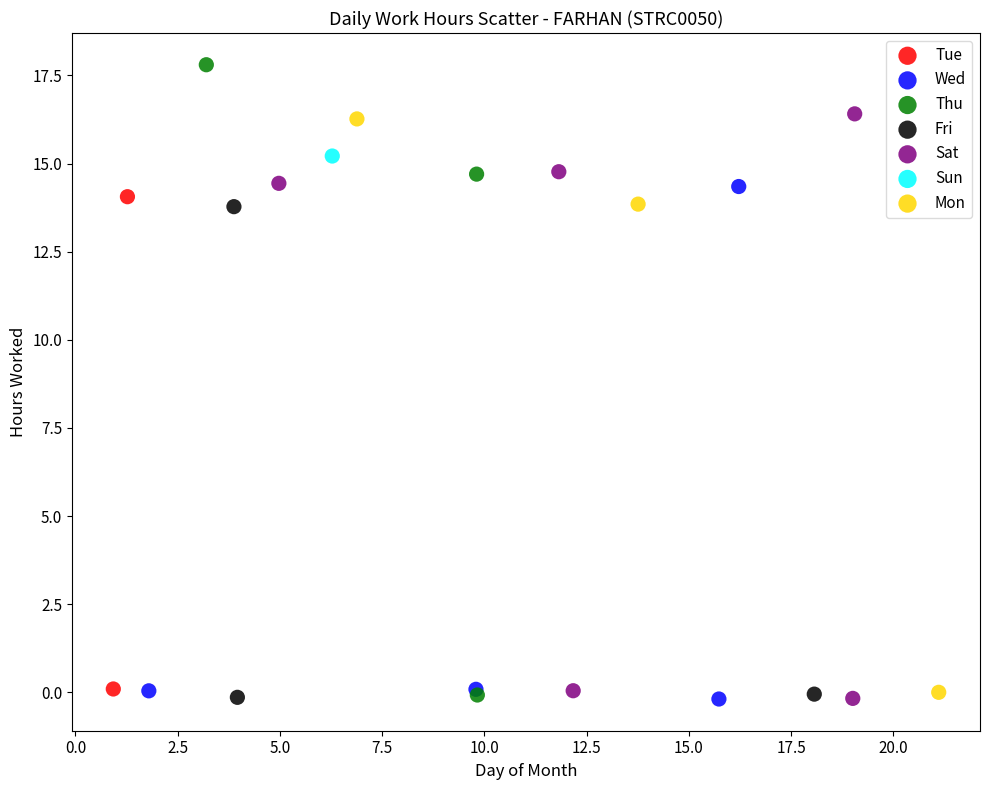

What are all the series names shown in the legend?

Tue, Wed, Thu, Fri, Sat, Sun, Mon